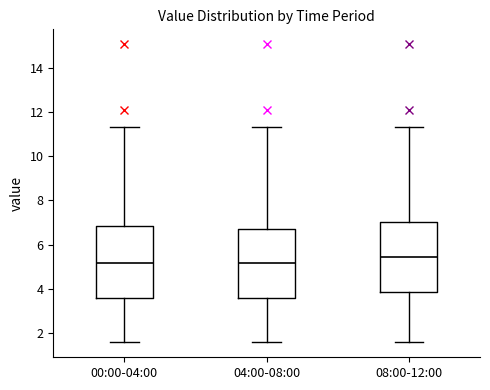

Which box's median line is the highest?

08:00-12:00